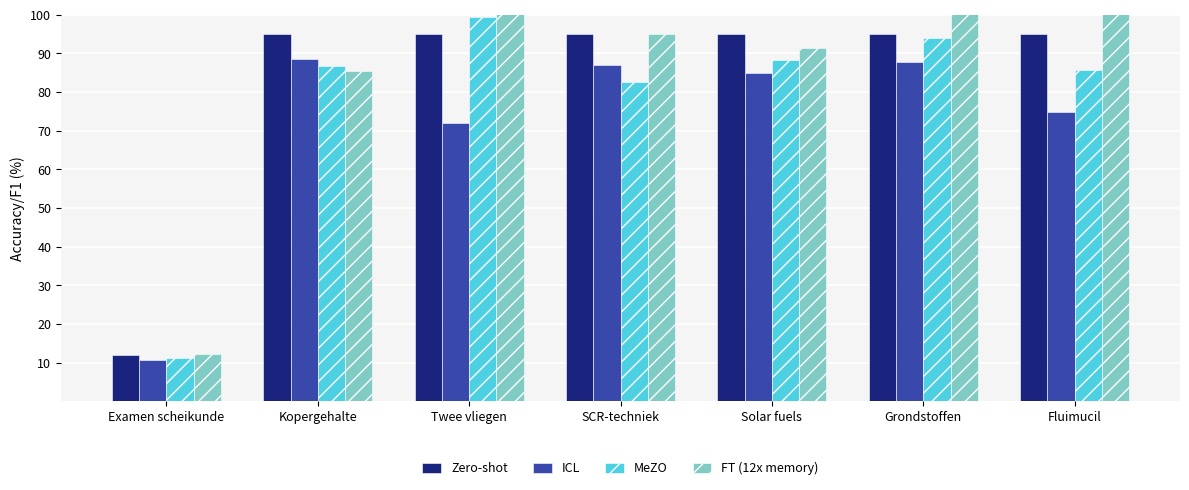

What is the value of the MeZO bar at the 5th from the left?

88.2